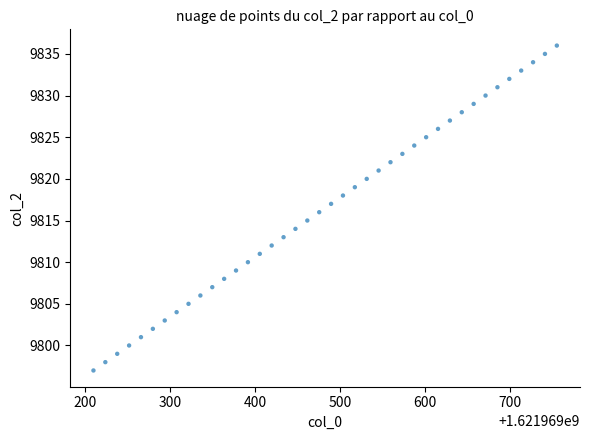

What is the range of Y values (max minus min)?

39